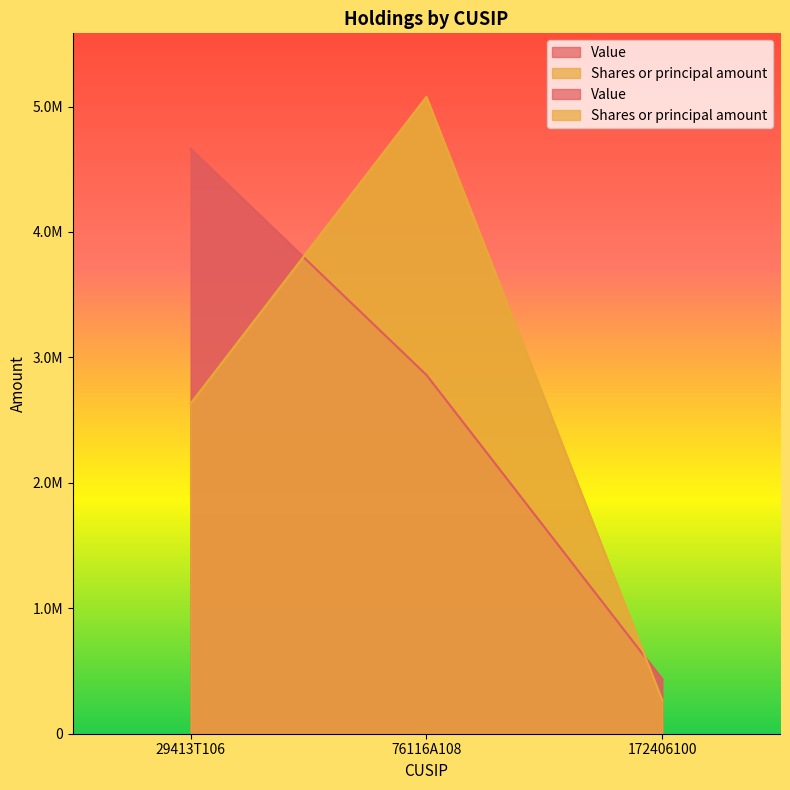

Rank the series by their maximum value, from lowest to highest.

Value, Shares or principal amount